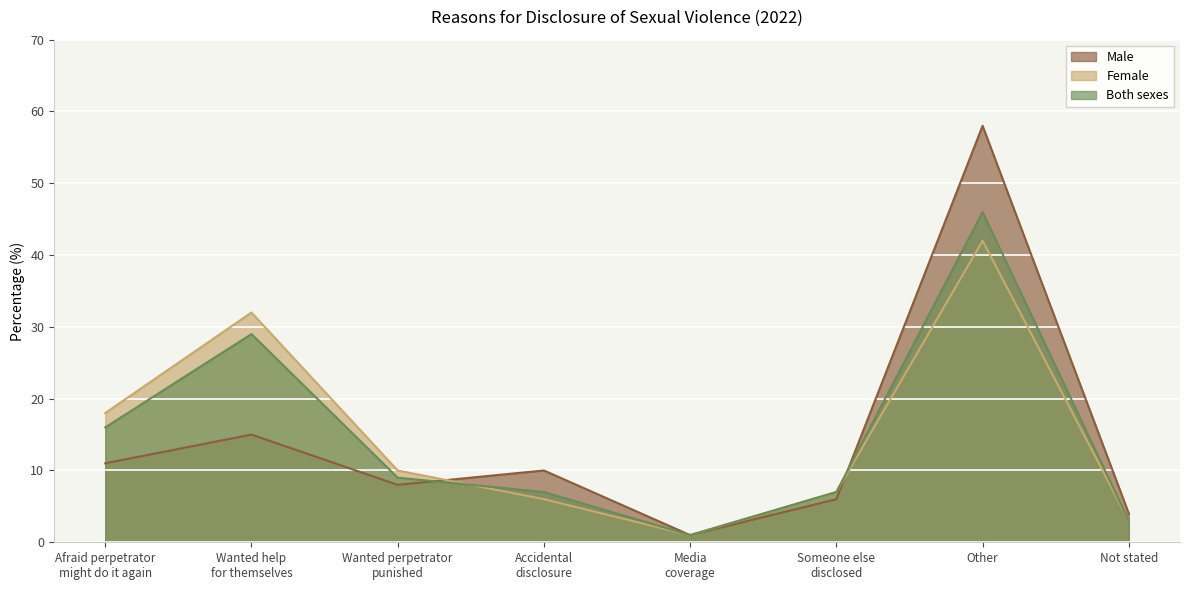

In Male, how many points are lower than both neighbors (excluding endpoints)?

2